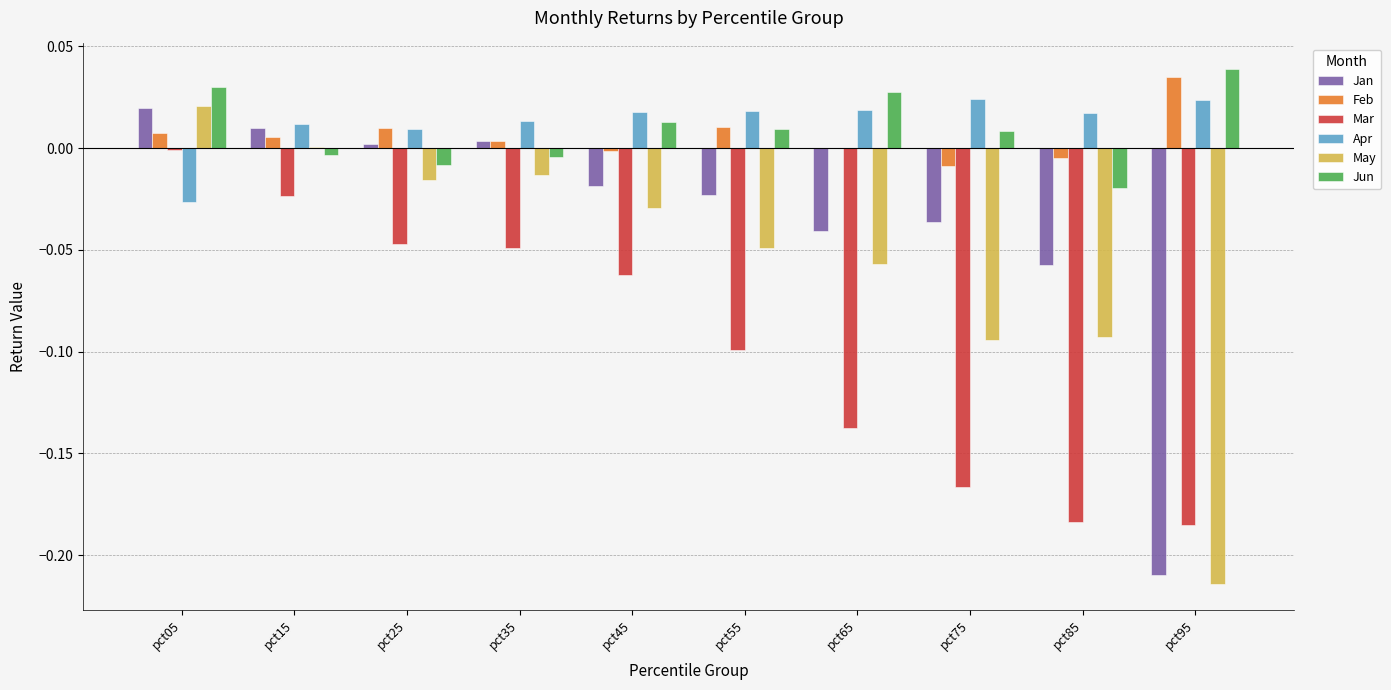

Are the bars grouped side by side (vs. stacked)?

Yes